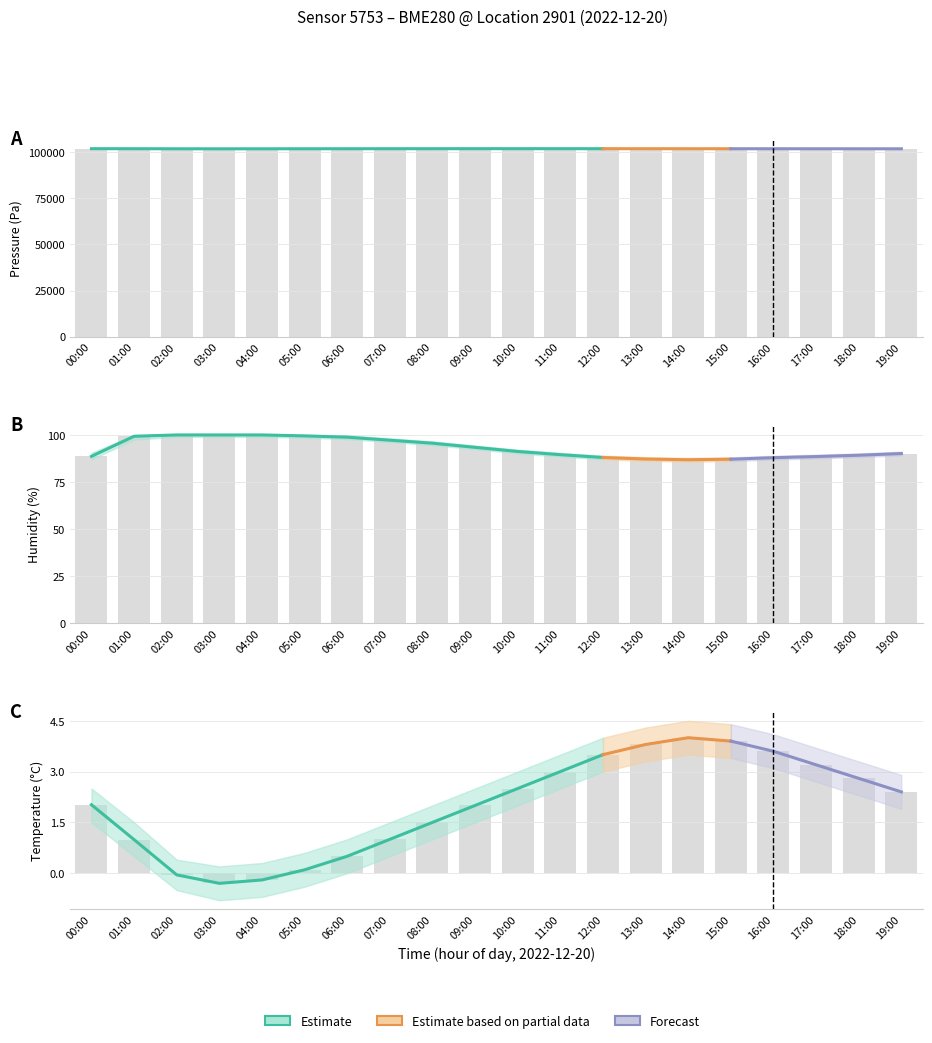

How many values in the humidity series are below 91?

10